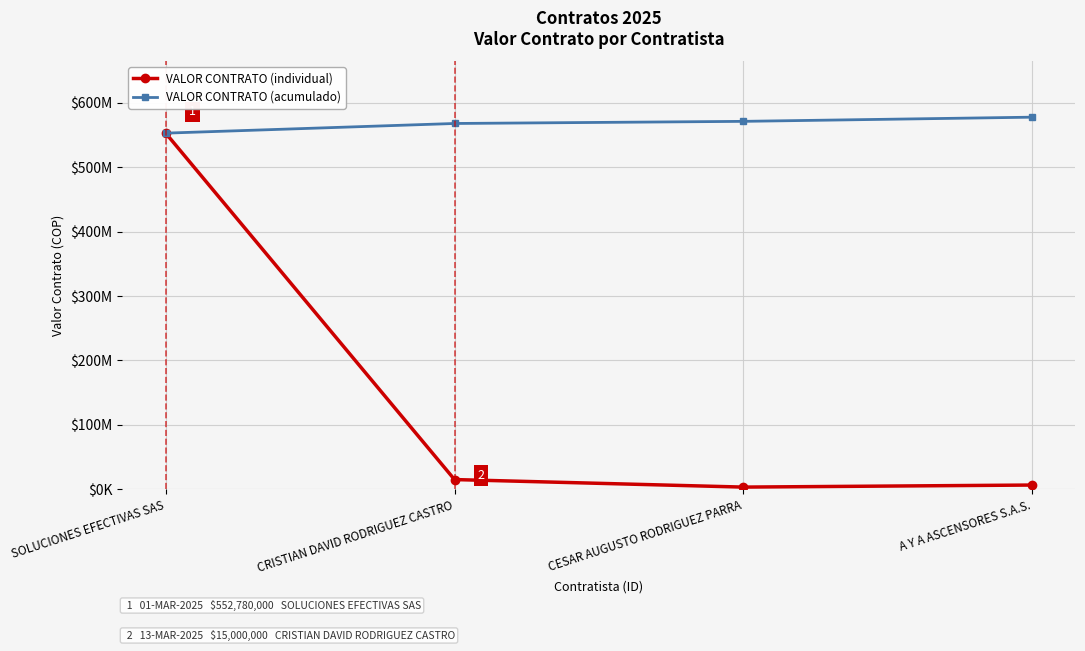

Rank the series at CRISTIAN DAVID RODRIGUEZ CASTRO from highest to lowest value.

VALOR CONTRATO (acumulado), VALOR CONTRATO (individual)